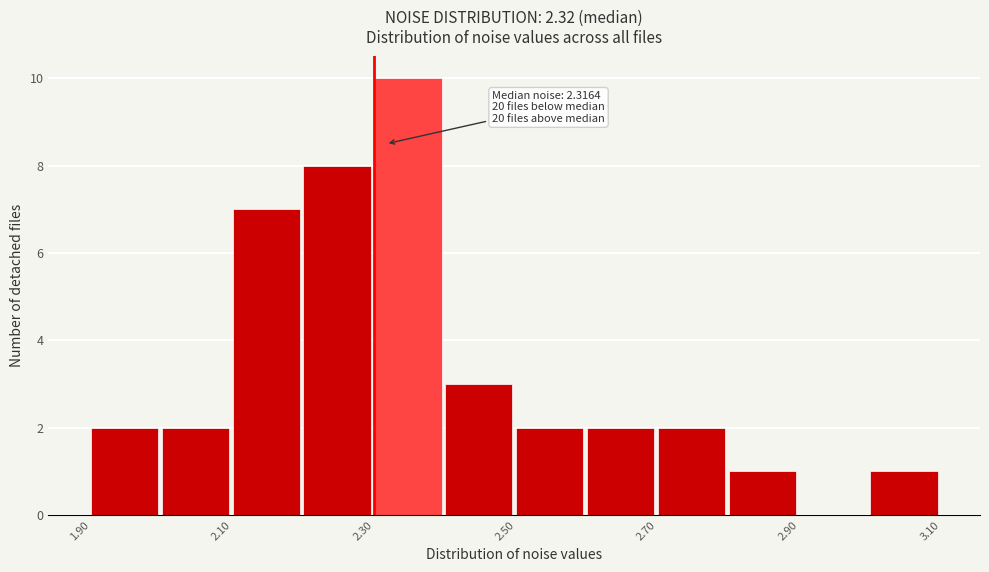

Over which range of the x-axis is the bar tallest?

2.3 to 2.4